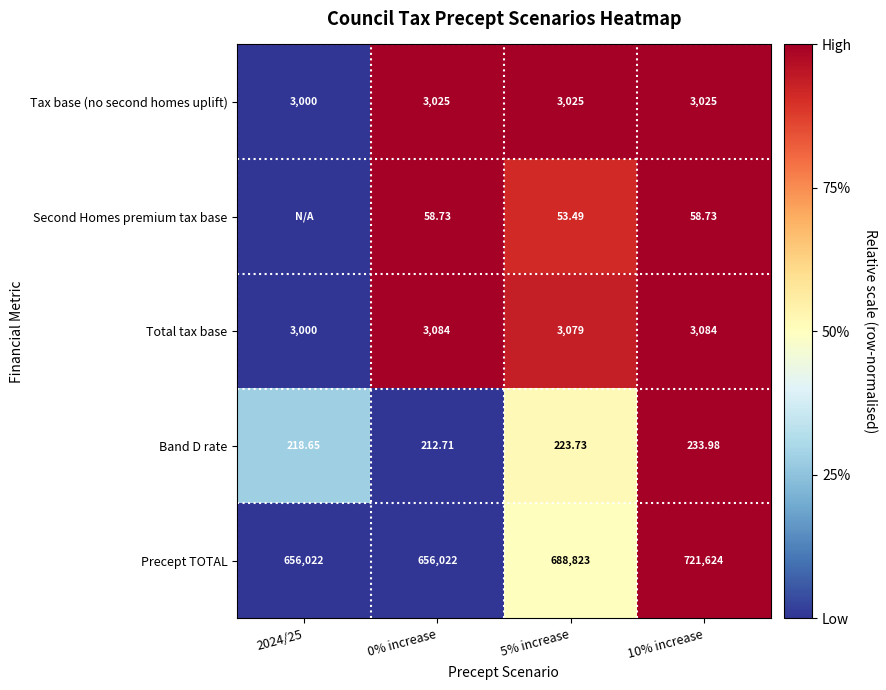

At which label is Total tax base closest to 0?

2024/25